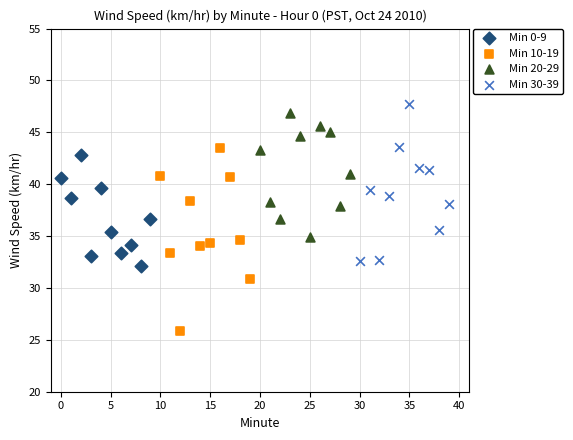

What are all the series names shown in the legend?

Min 0-9, Min 10-19, Min 20-29, Min 30-39